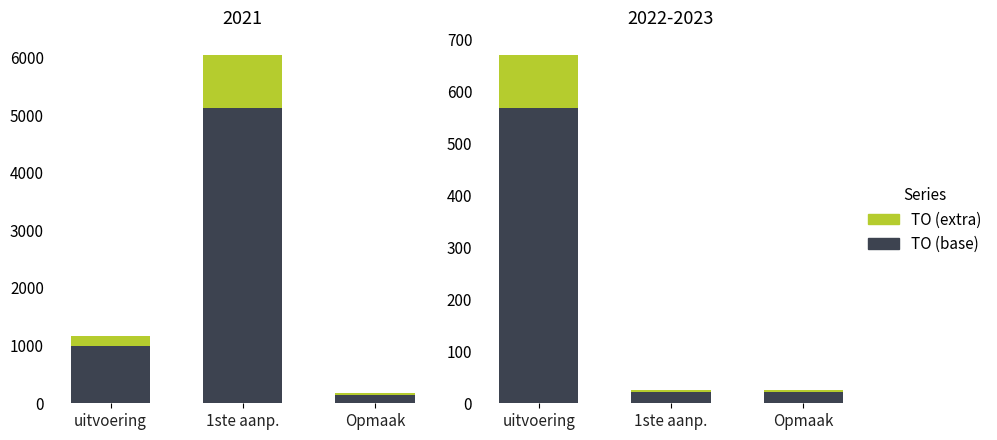

Rank the series by their average value, from lowest to highest.

TO (extra), TO (base)